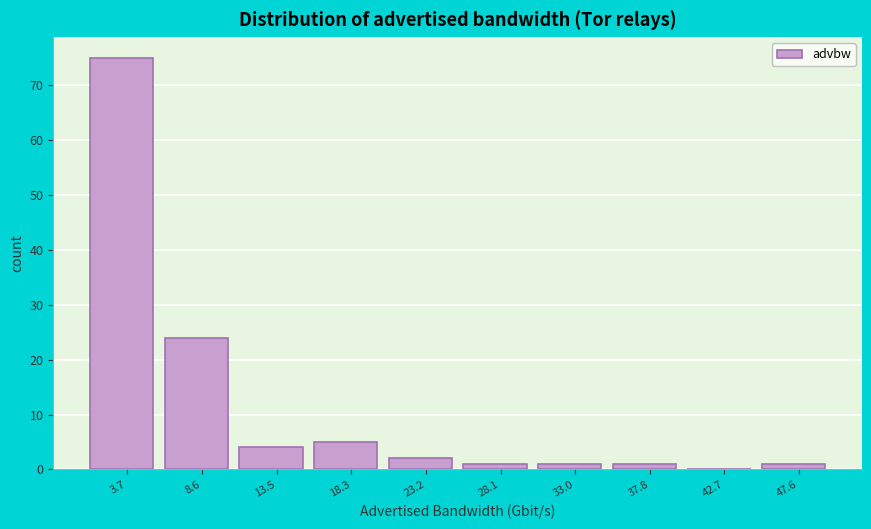

Reading left to right, transcribe this chart: for each bar, give the range it covers on the x-axis and its height. Neither the bar edges nor the heights are printed on the chart, so give them approximately, as read against the axes.

1.5 to 6.0: 75
6.0 to 11.0: 24
11.0 to 16.0: 4
16.0 to 21.0: 5
21.0 to 25.5: 2
25.5 to 30.5: 1
30.5 to 35.5: 1
35.5 to 40.5: 1
40.5 to 45.0: 0
45.0 to 50.0: 1